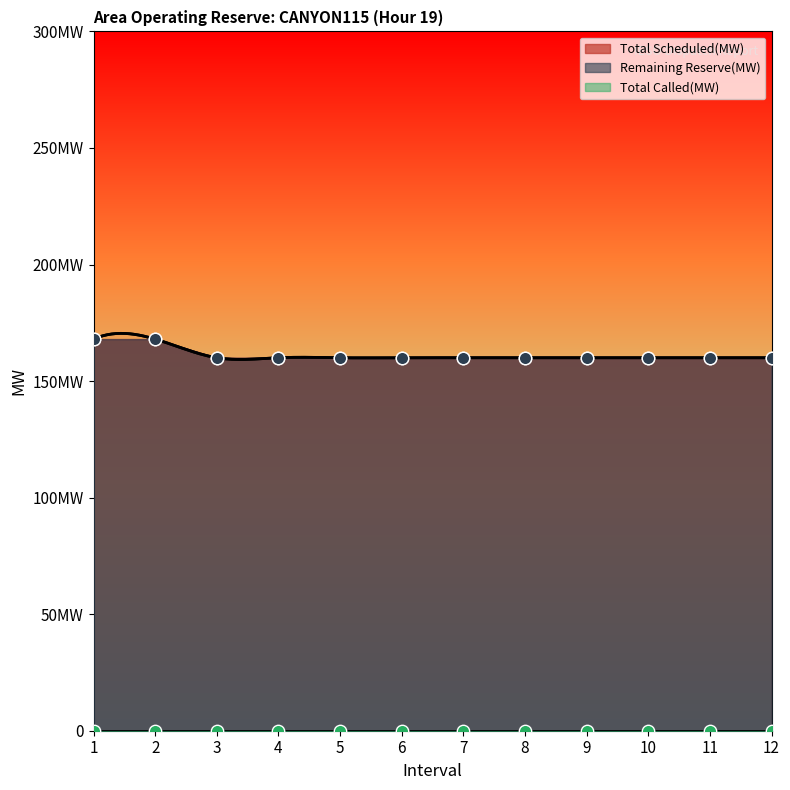

Is the value of Remaining Reserve(MW) at 1 greater than the value of Total Scheduled(MW) at 8?

Yes